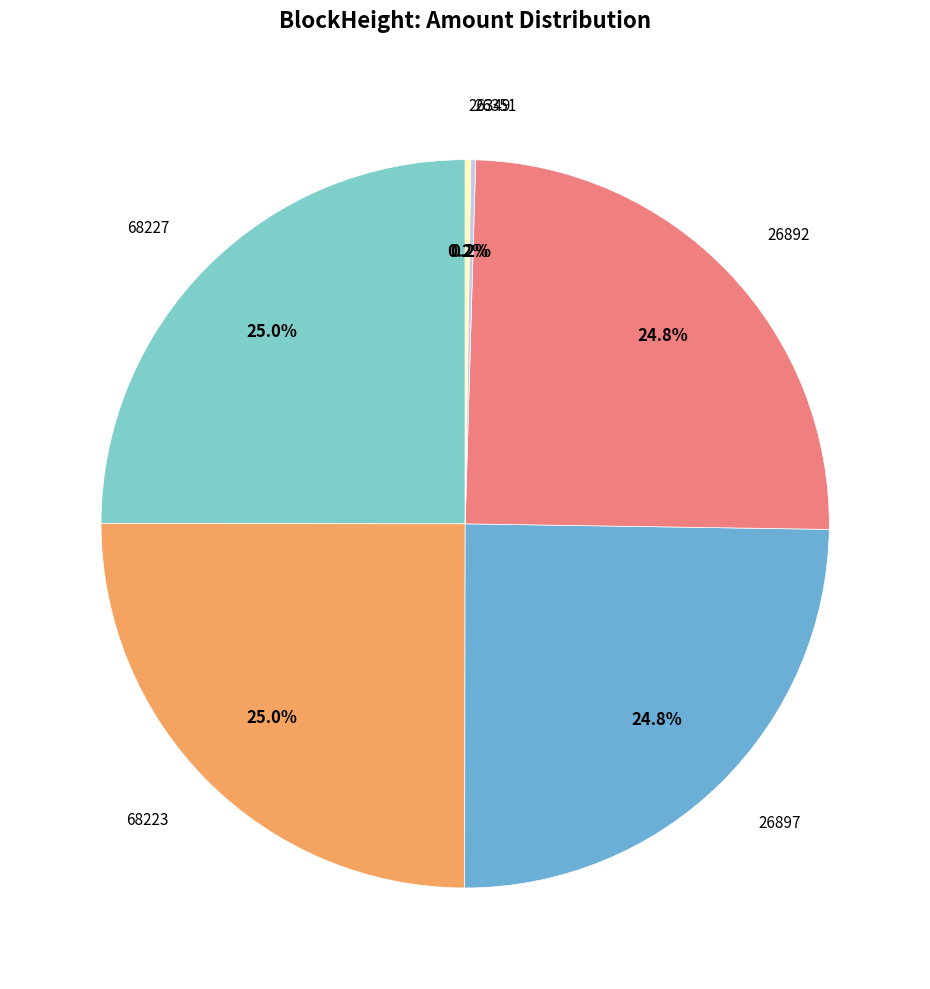

Combined, what portion of the pie is 26892 and 68223?

49.8%